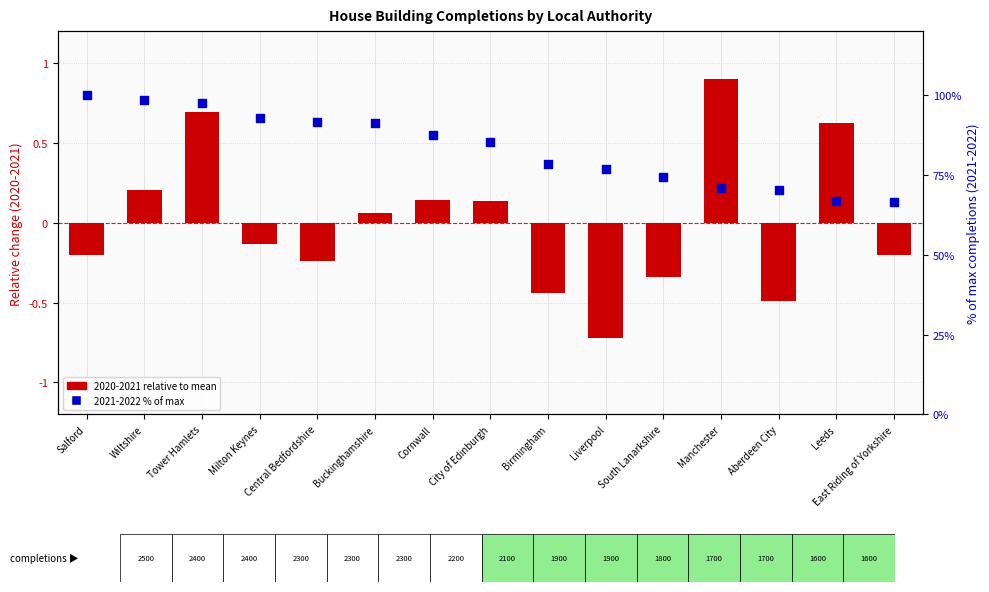

At how many categories does at least one series exceed 70?

13